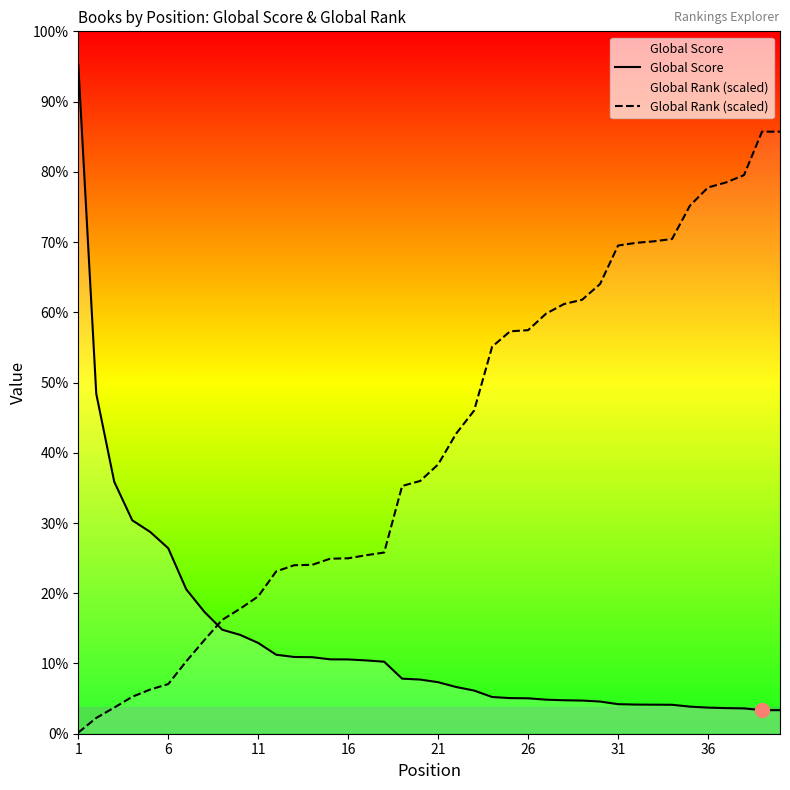

What are all the series names shown in the legend?

Global Score, Global Rank (scaled)